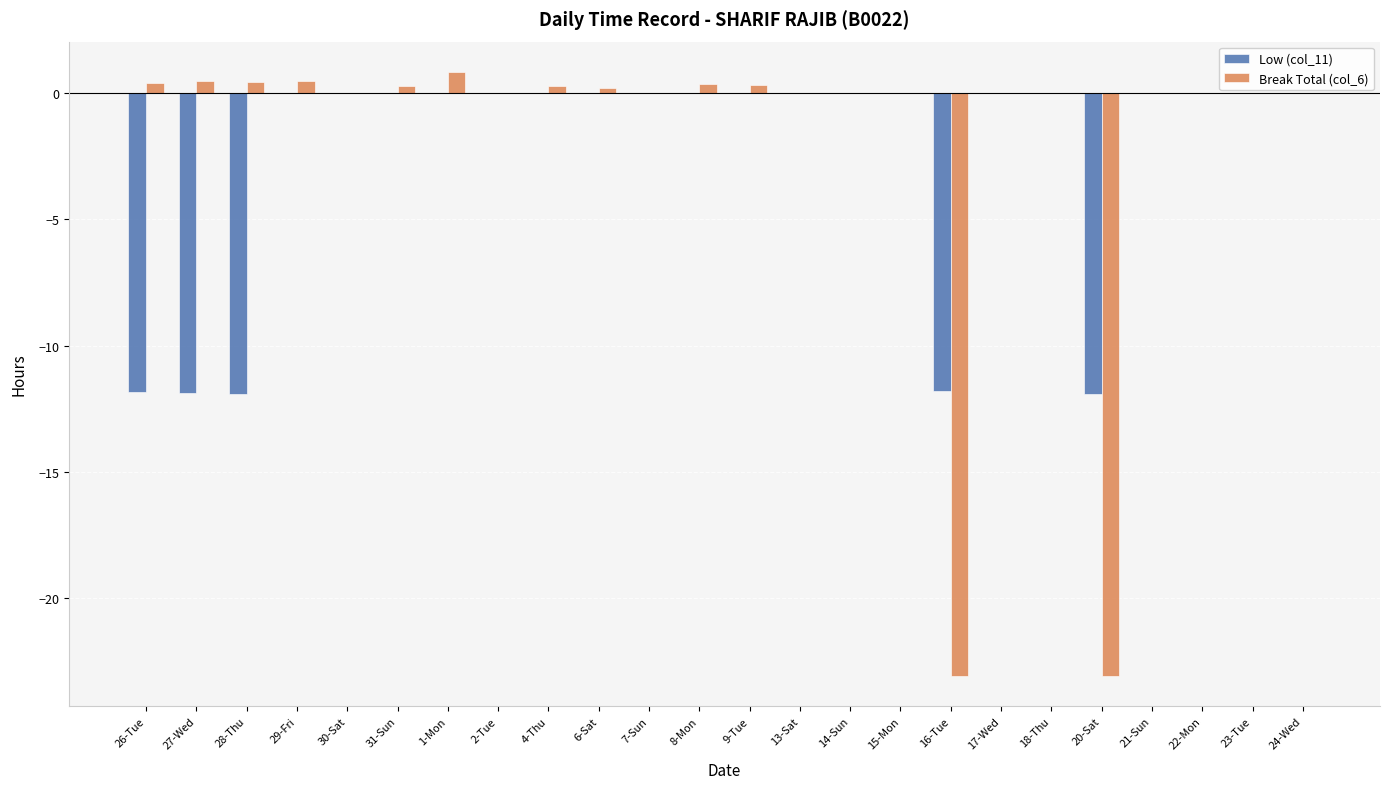

What are all the series names shown in the legend?

Low (col_11), Break Total (col_6)